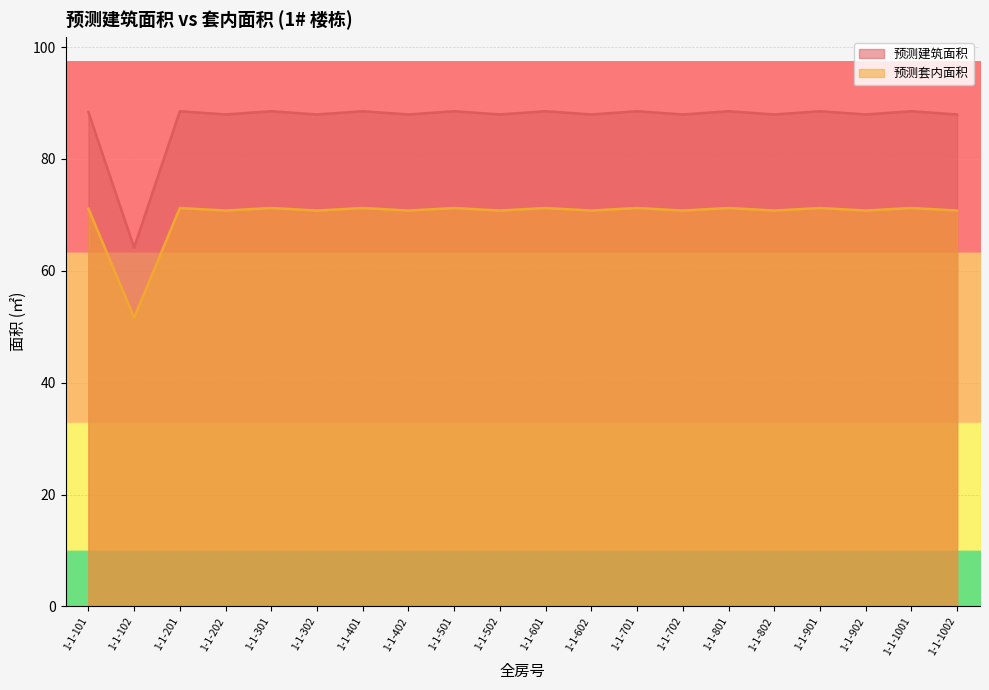

At how many categories does at least one series exceed 80?

19